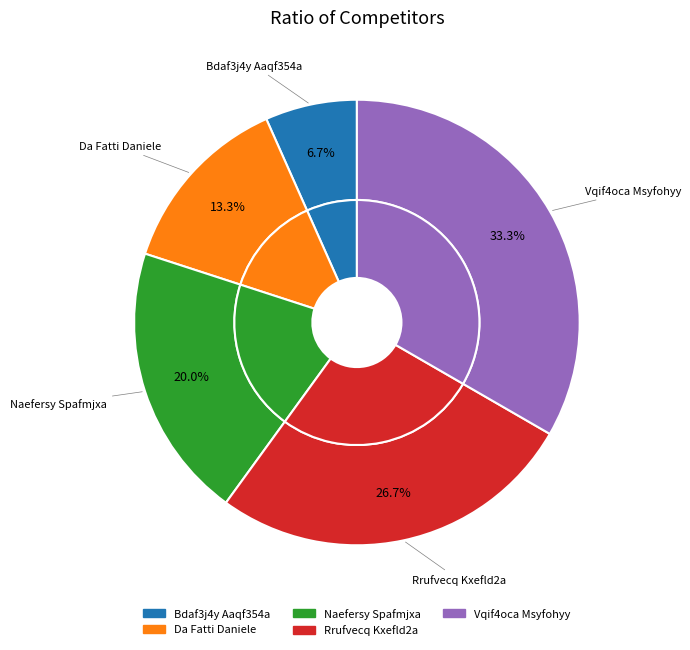

True or false: Bdaf3j4y Aaqf354a accounts for 2% of the total.

False